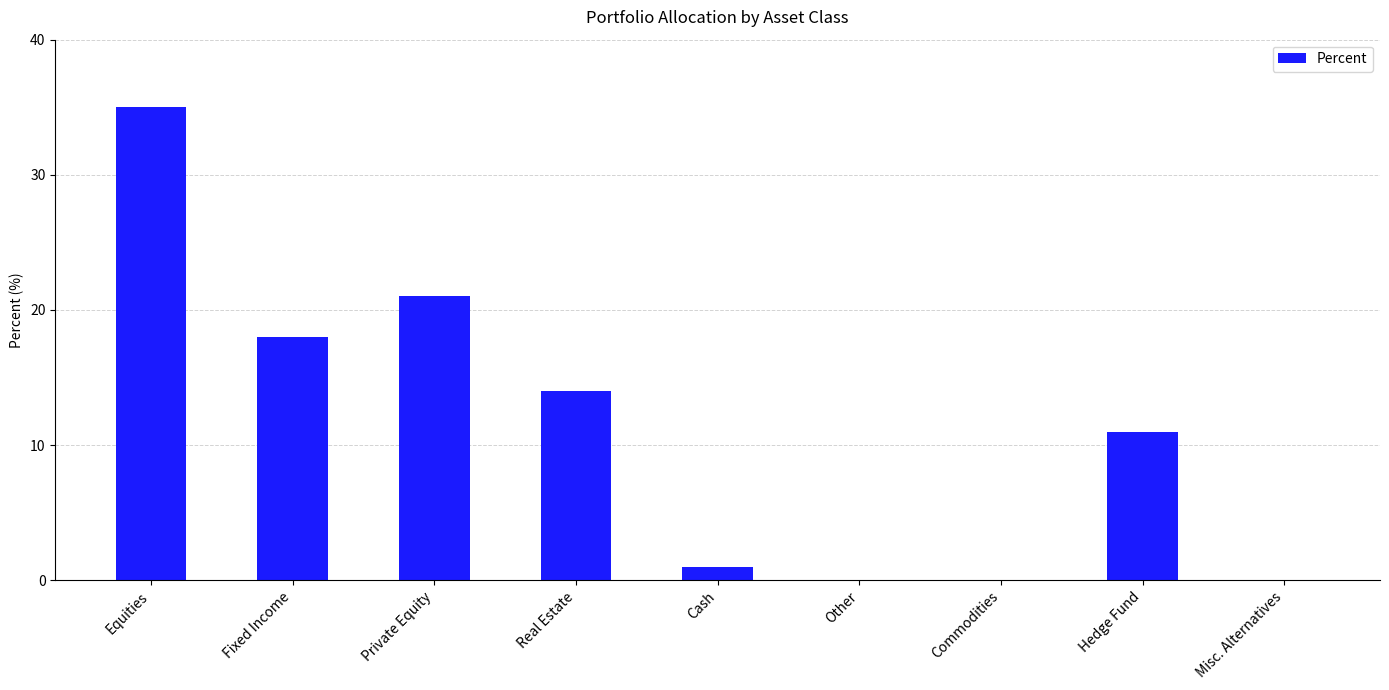

Which label corresponds to the largest value in the chart?

Equities